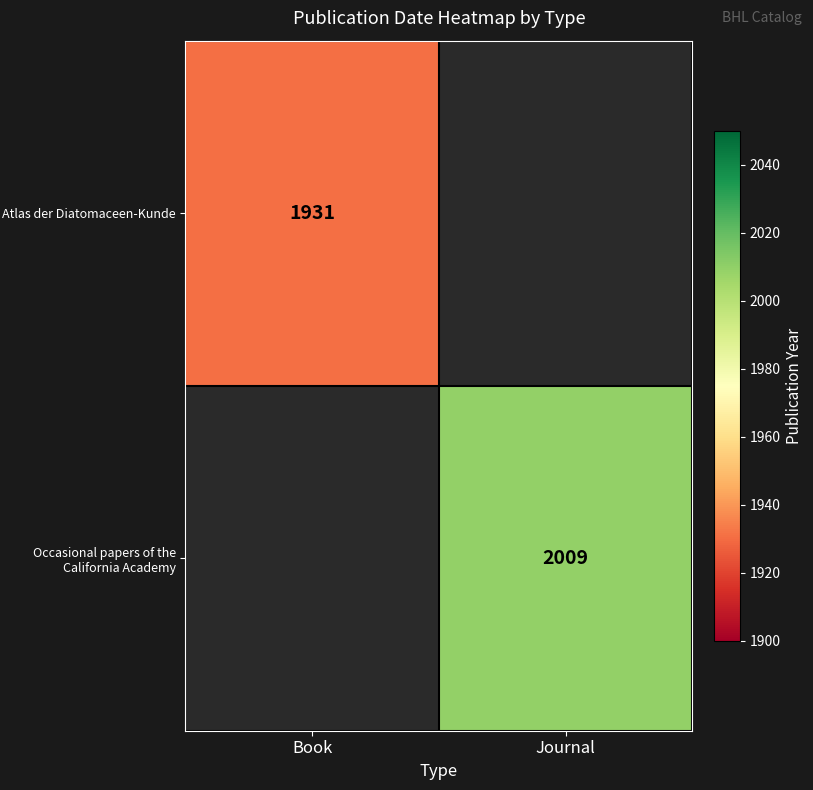

Is it true that Occasional papers of the California Academy equals 2009 at Journal?

True